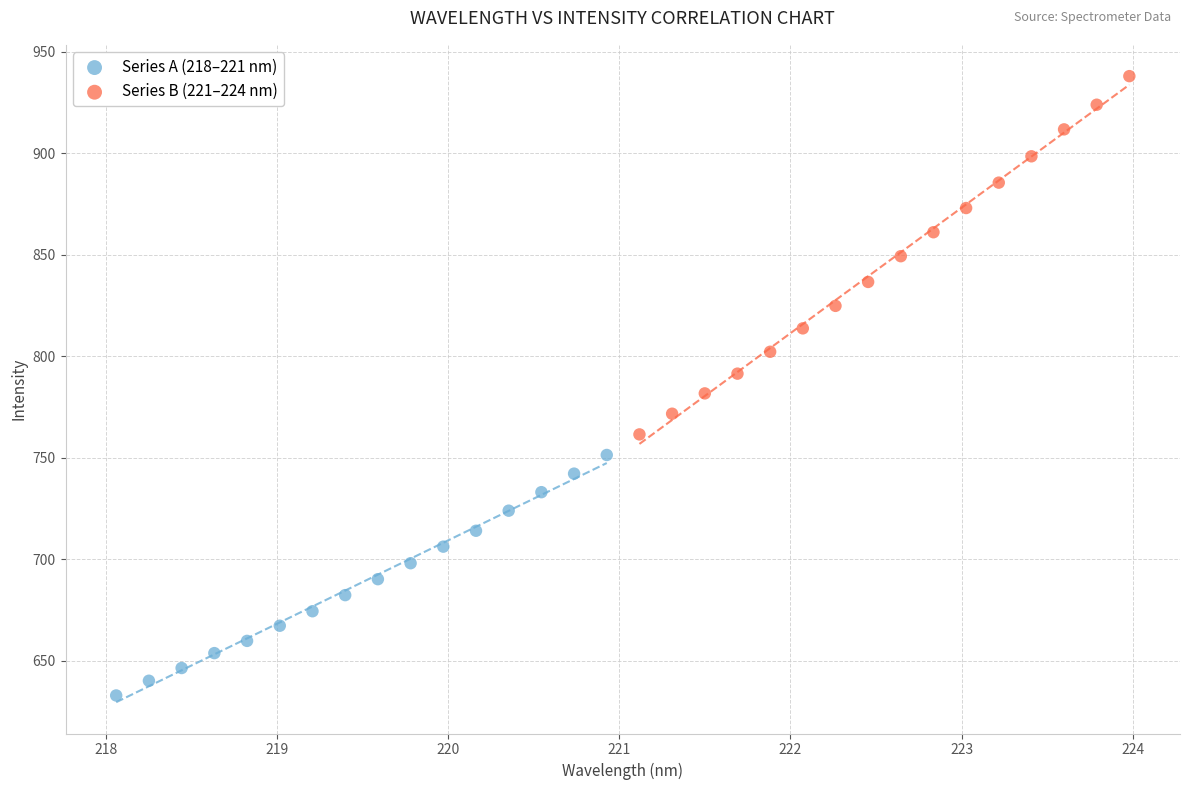

Which series reaches the maximum Y coordinate?

Series B (221–224 nm)